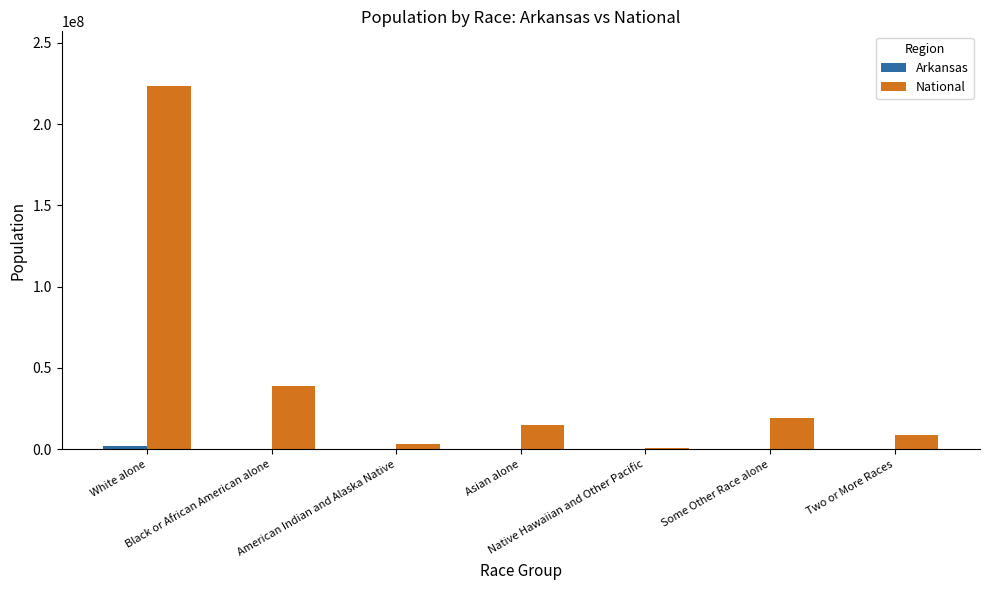

True or false: National has a value of 2932248 at American Indian and Alaska Native.

True